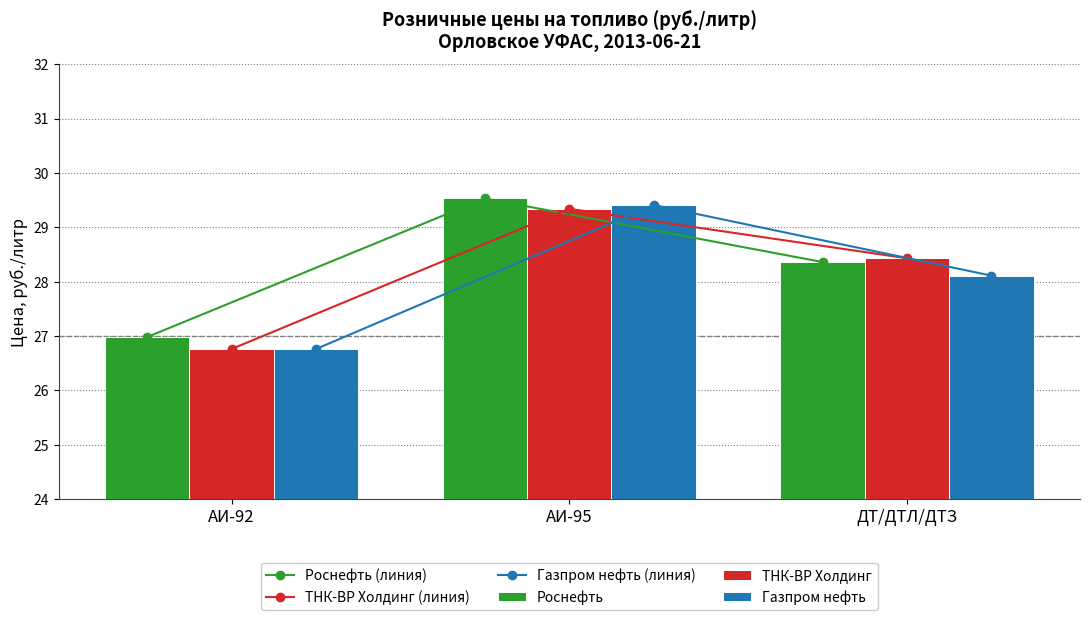

What is the smallest value displayed?

26.8